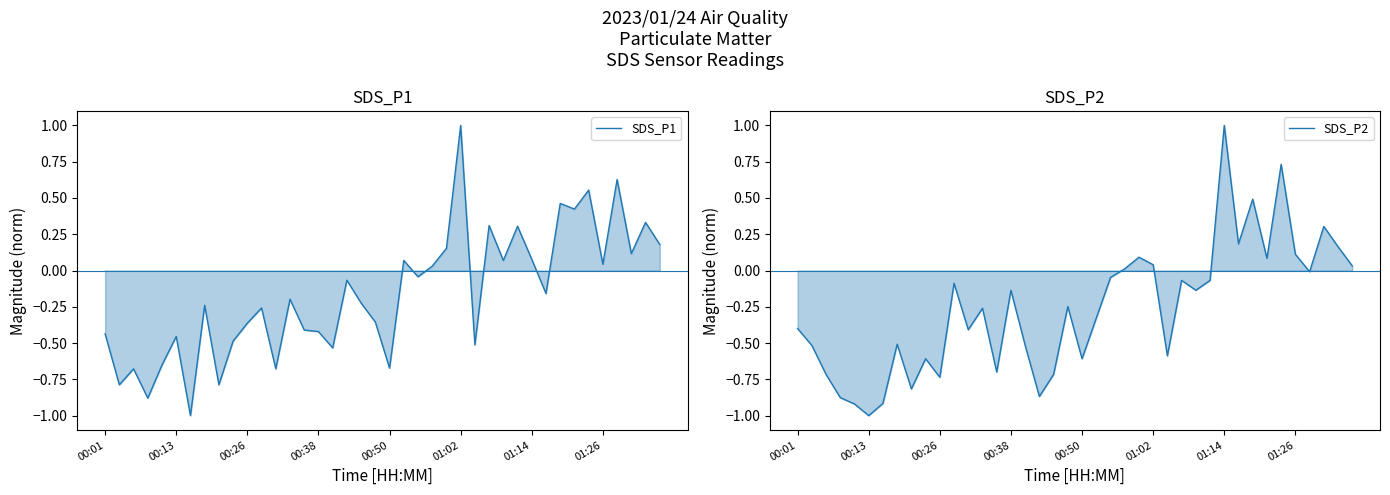

Which series has the largest total across all categories?

SDS_P1